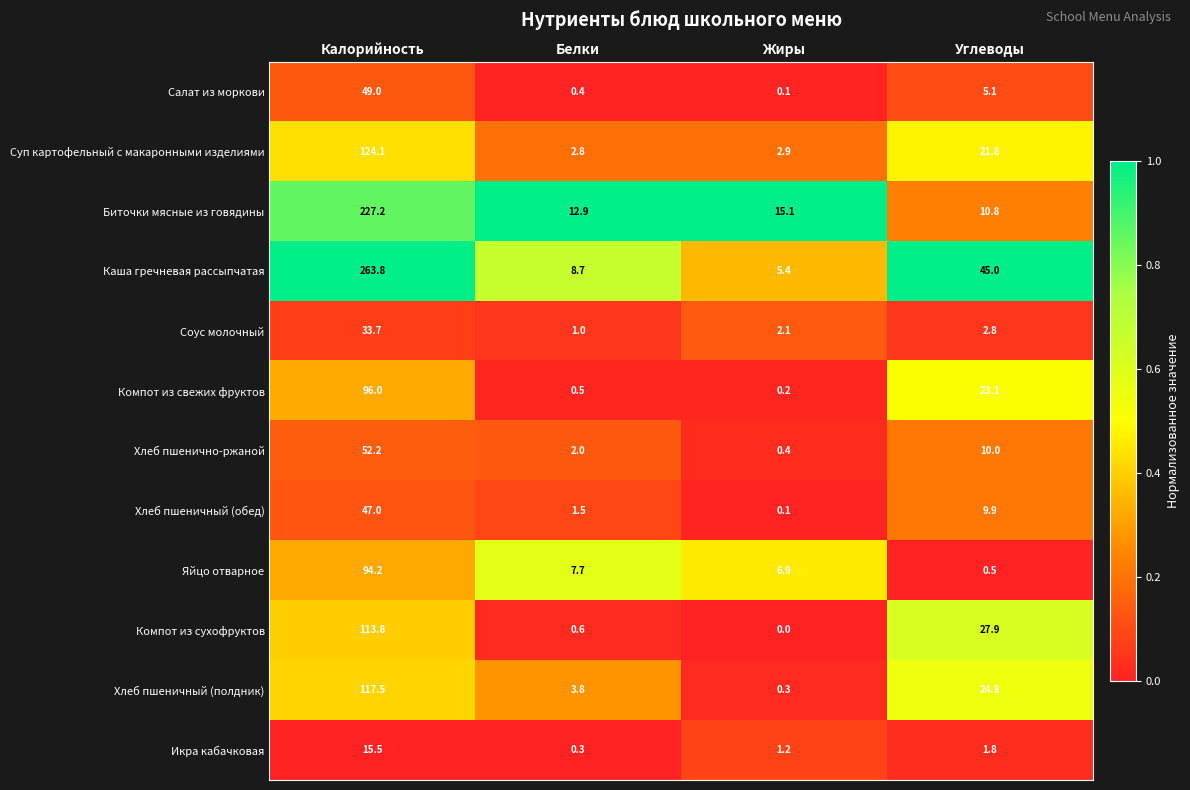

Read the Яйцо отварное value at Углеводы.

0.5